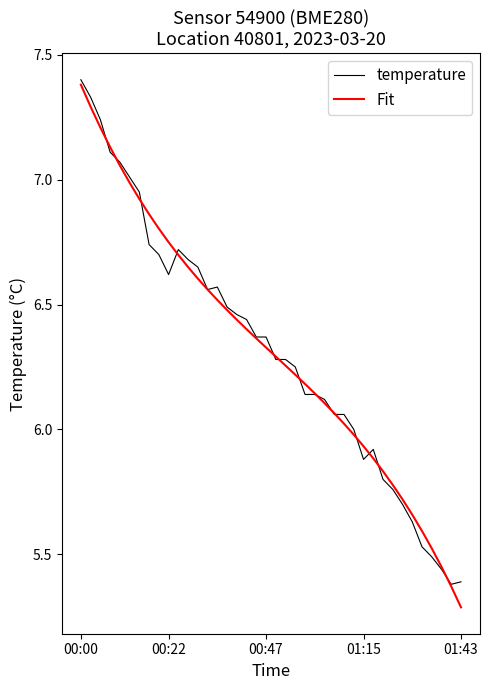

What is the greatest value displayed?

7.4